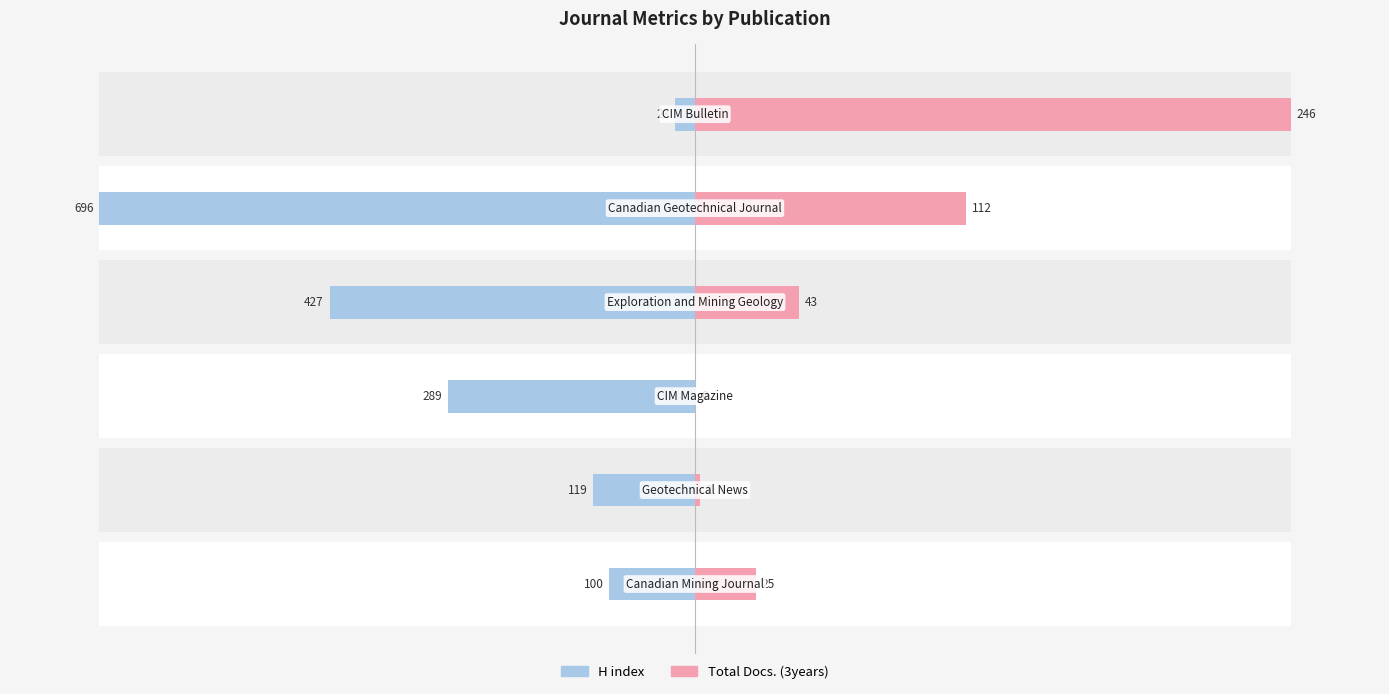

At how many categories does at least one series exceed -41?

6